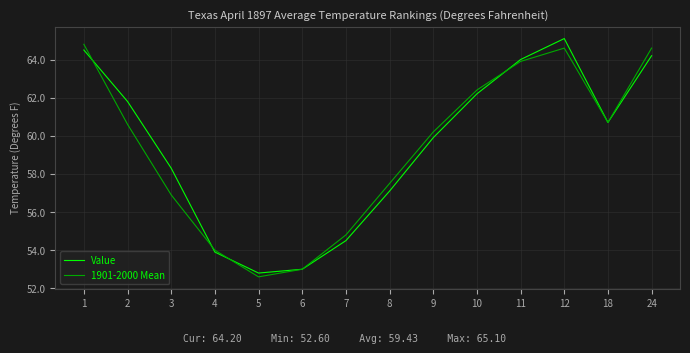

What is the sum of all Value values?

832.0